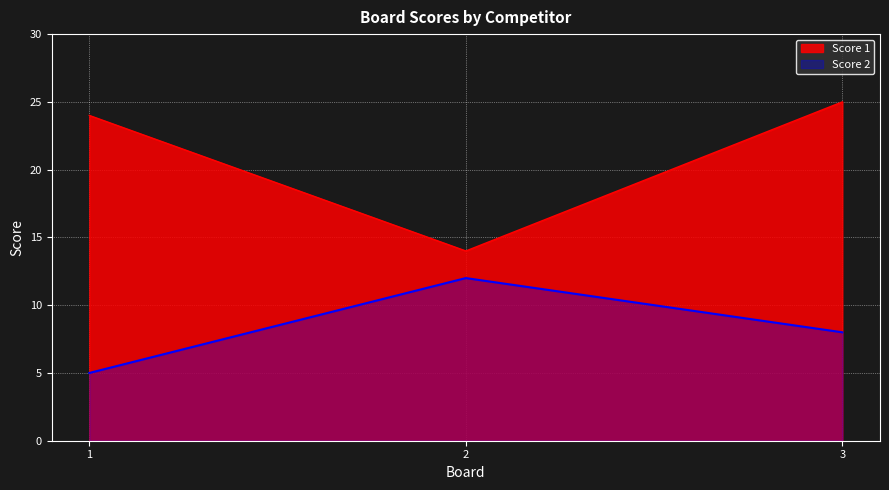

True or false: Score 2 has a value of 5 at 1.

True